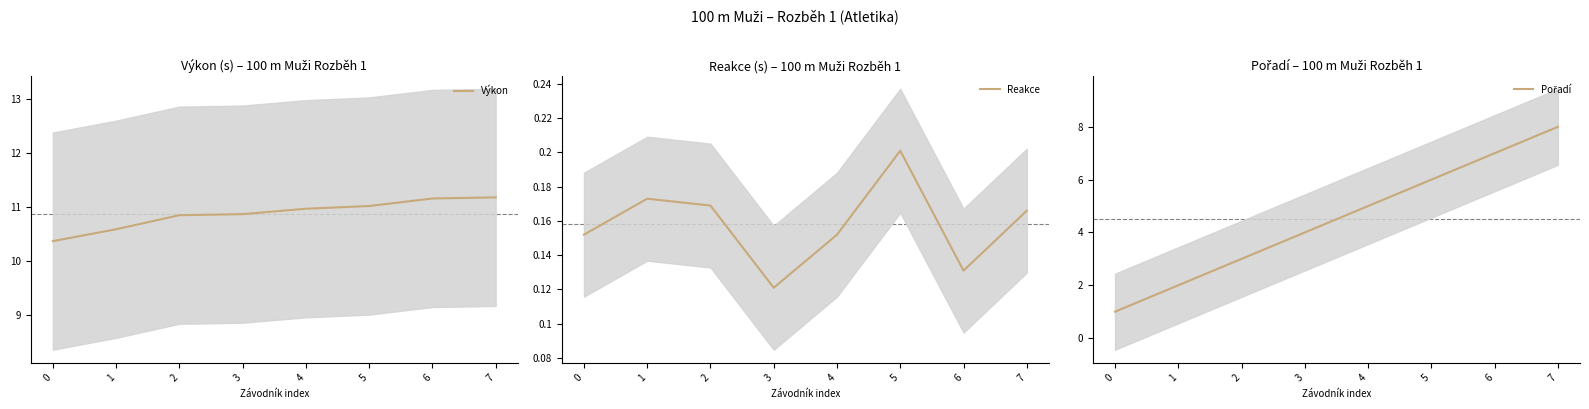

Is it true that Reakce equals 0.1 at 6?

True